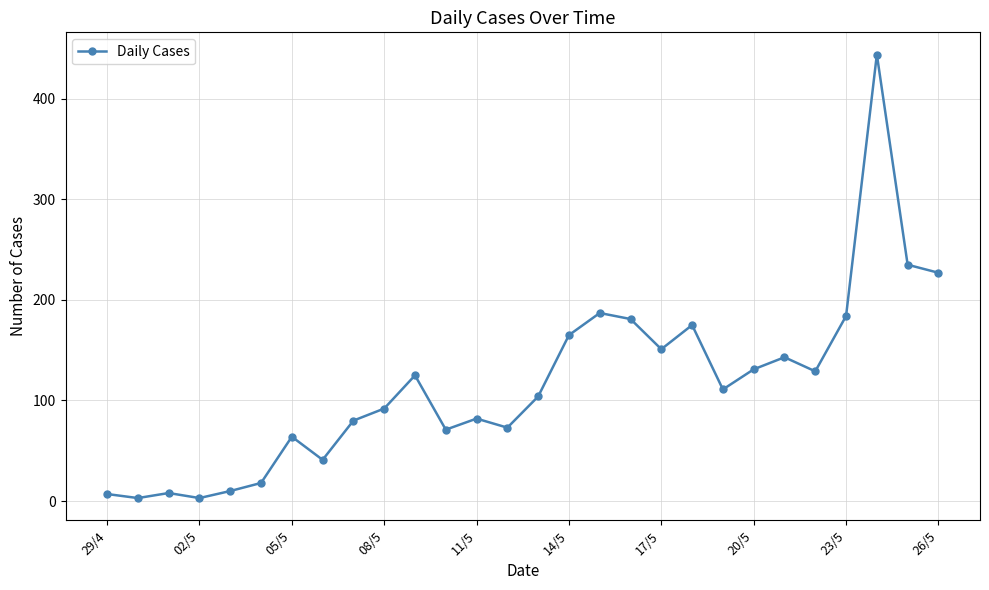

What is the greatest value displayed?

444